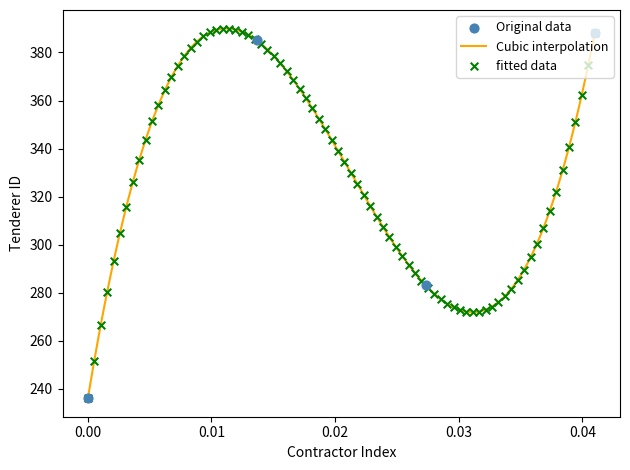

What is the lowest value of the Cubic interpolation series?

236.0